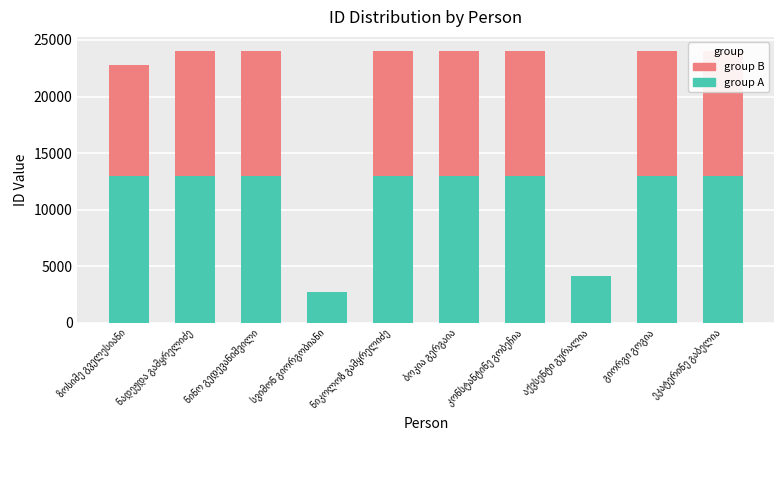

How many bars are there in total?

20